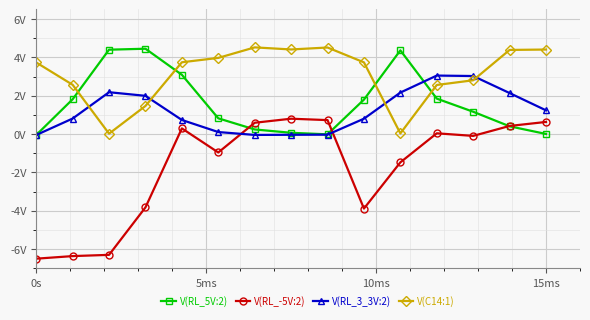

True or false: V(C14:1) and V(RL_-5V:2) intersect in this chart.

False